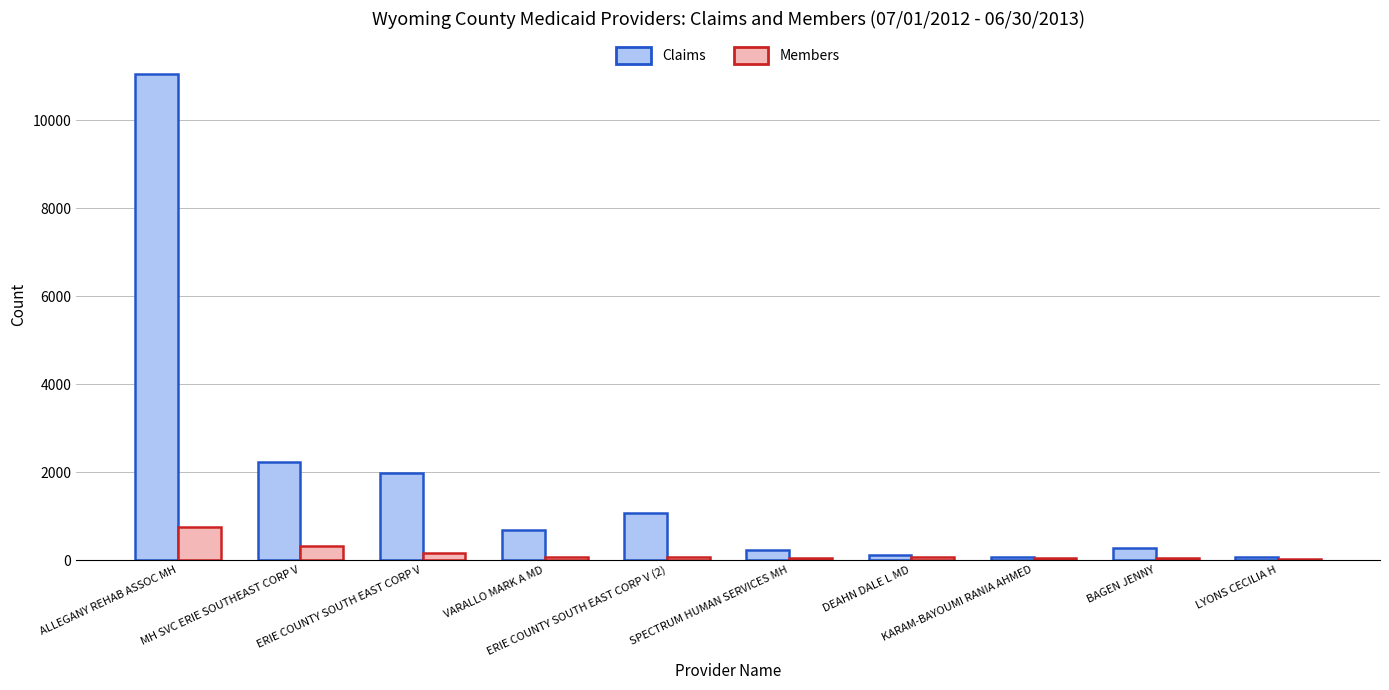

Which series has the largest range (max minus min)?

Claims